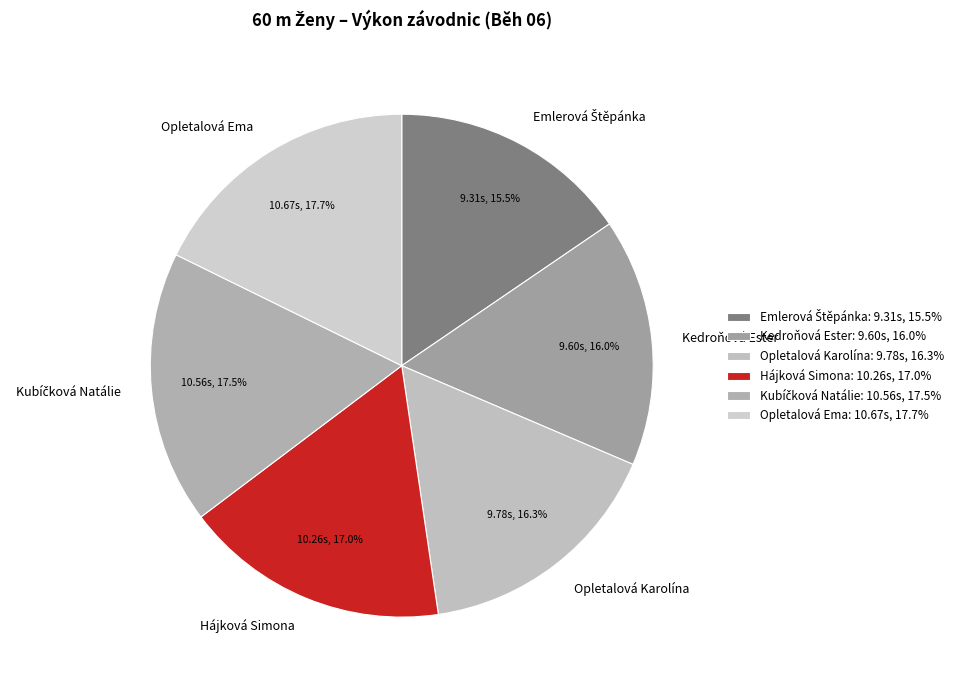

To the nearest percent, what is the difference between the Kedroňová Ester and Opletalová Ema slice percentages?

2%